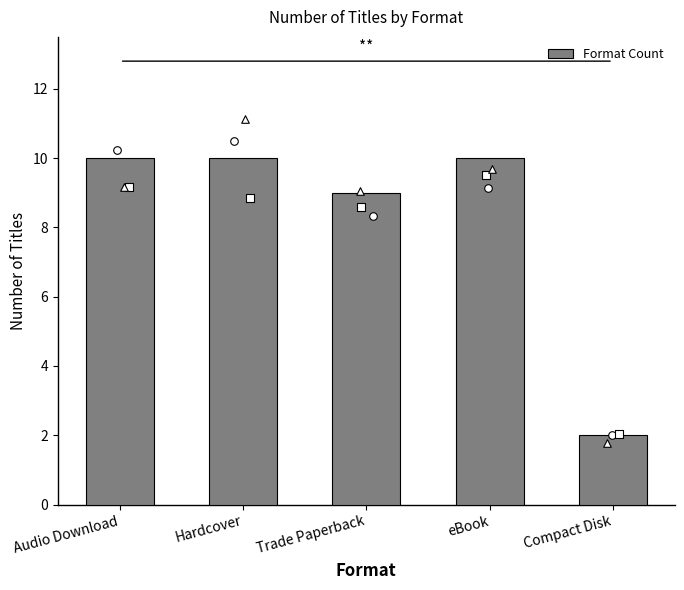

What is the change in value from eBook to Compact Disk?

-8